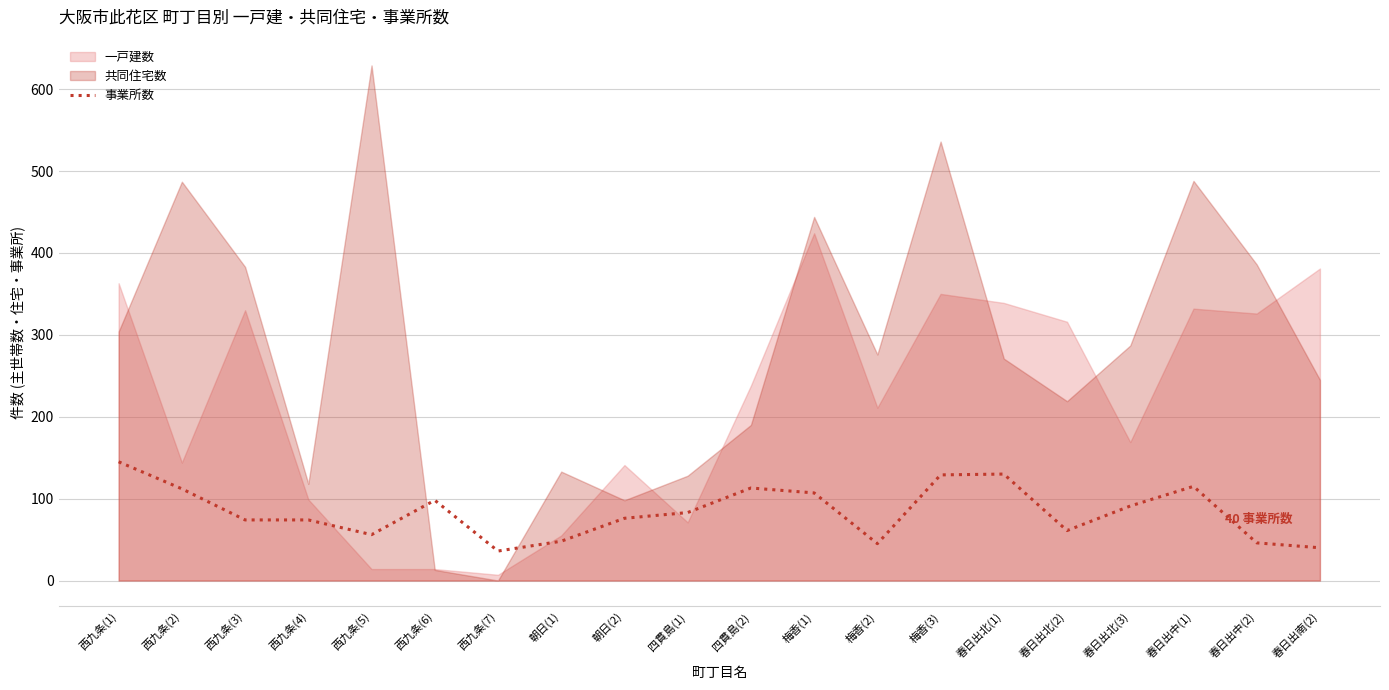

At which category does the data reach its first local valley?

西九条(5)